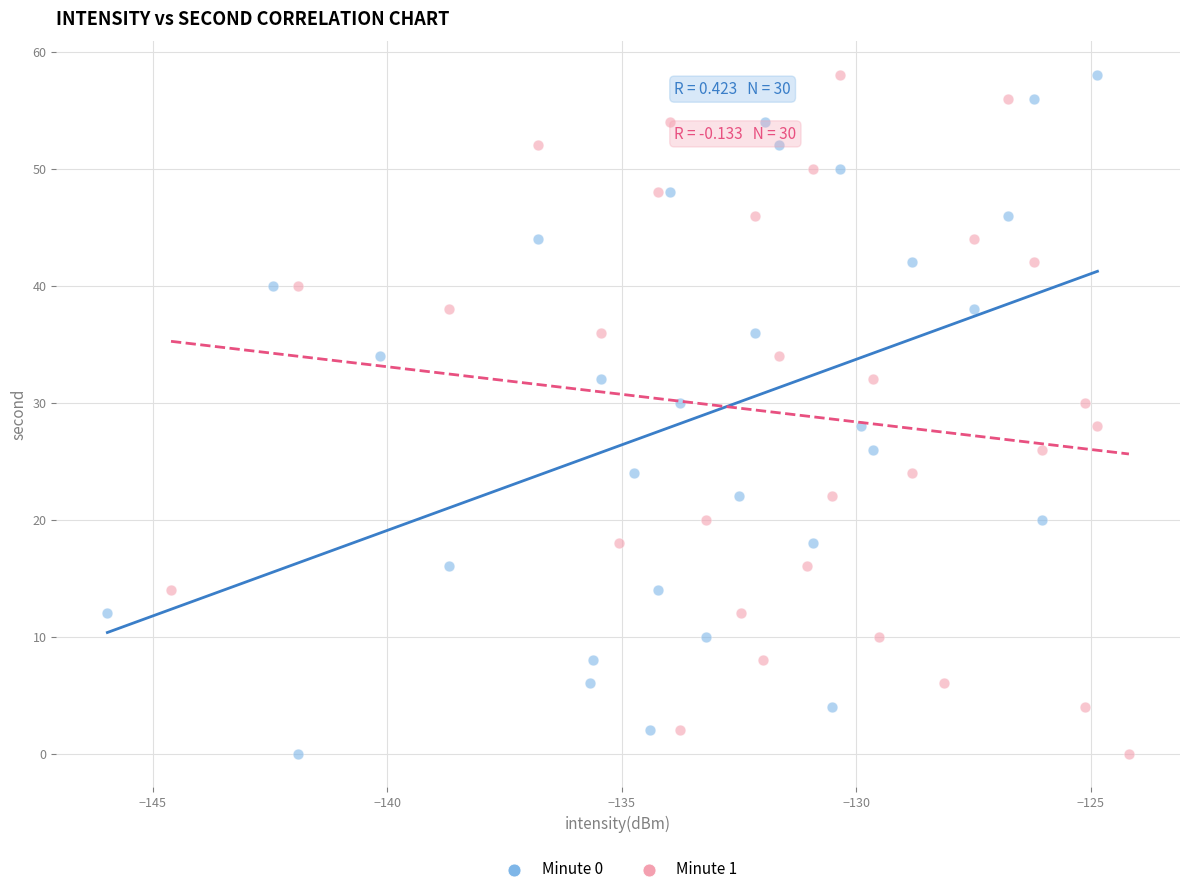

What are all the series names shown in the legend?

Minute 0, Minute 1